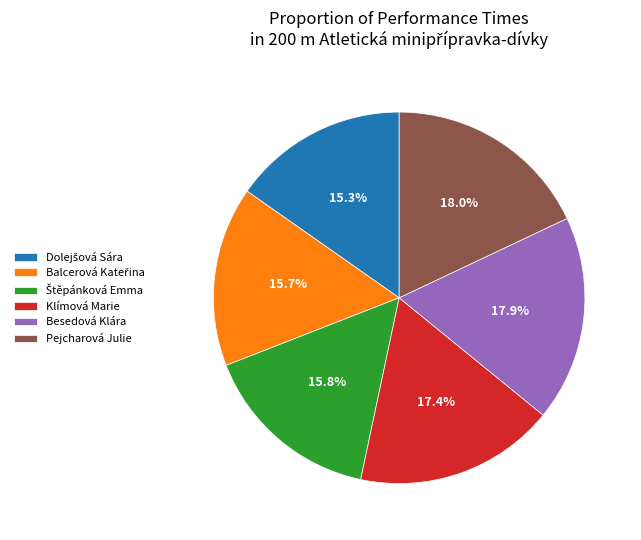

What percentage is NOT represented by Klímová Marie?

82.6%